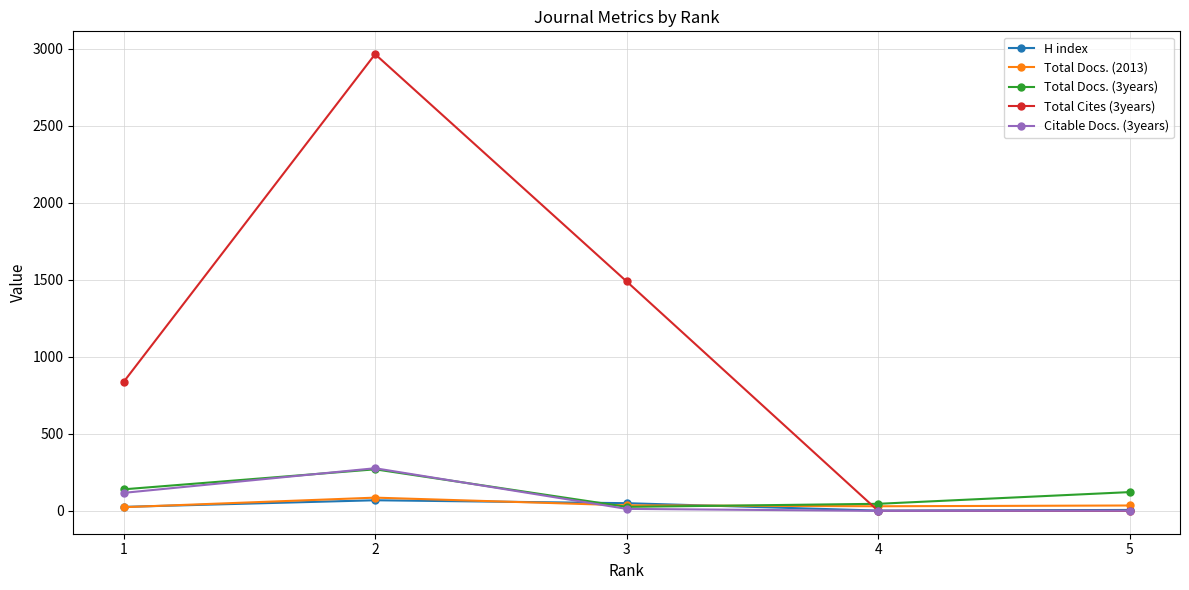

Is the value of Citable Docs. (3years) at 1 greater than the value of Total Docs. (2013) at 1?

Yes